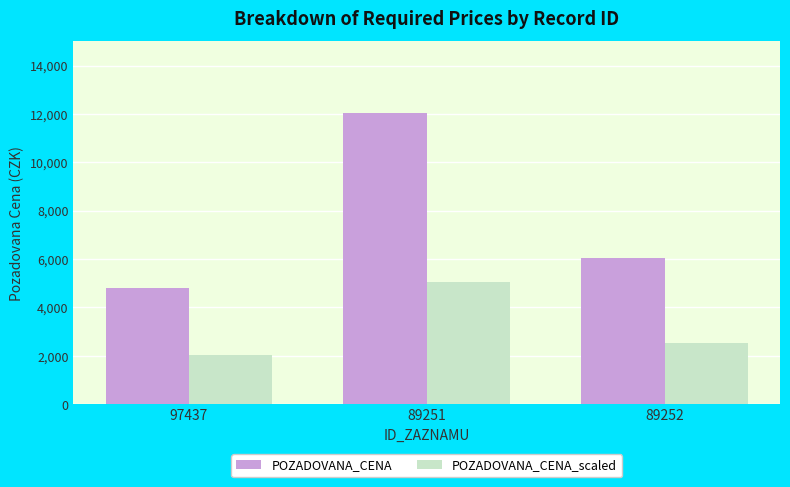

What is the smallest value displayed?

2024